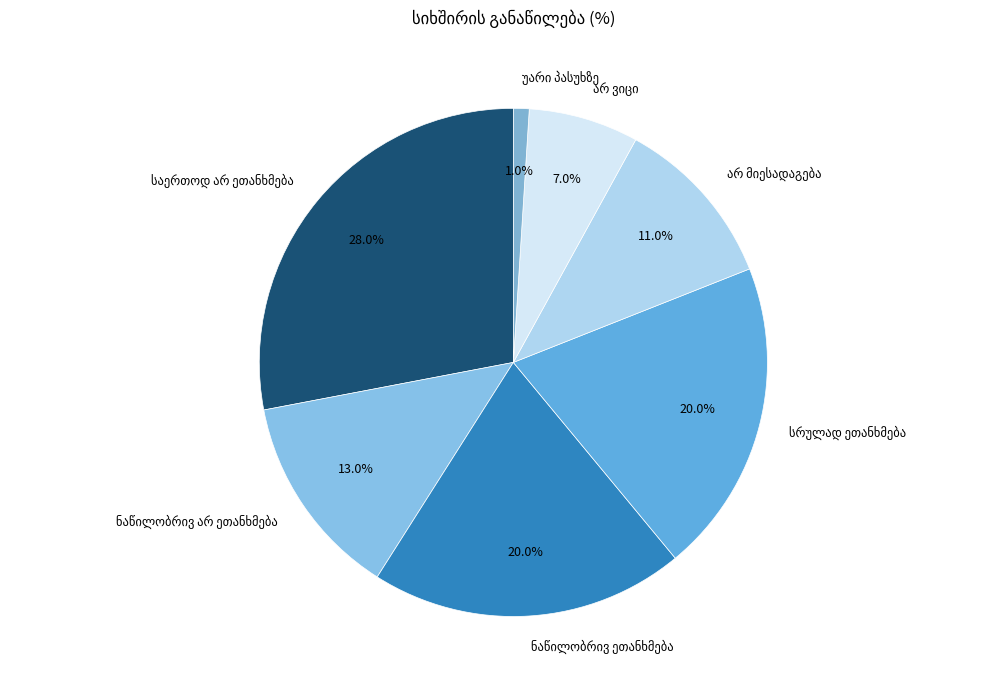

Is there any slice that represents more than half of the pie?

No